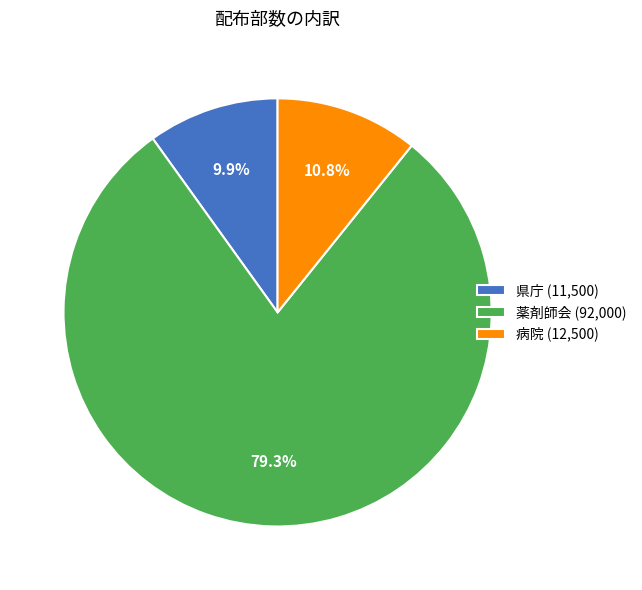

To the nearest percent, what is the difference between the largest and smallest slice percentages?

69%